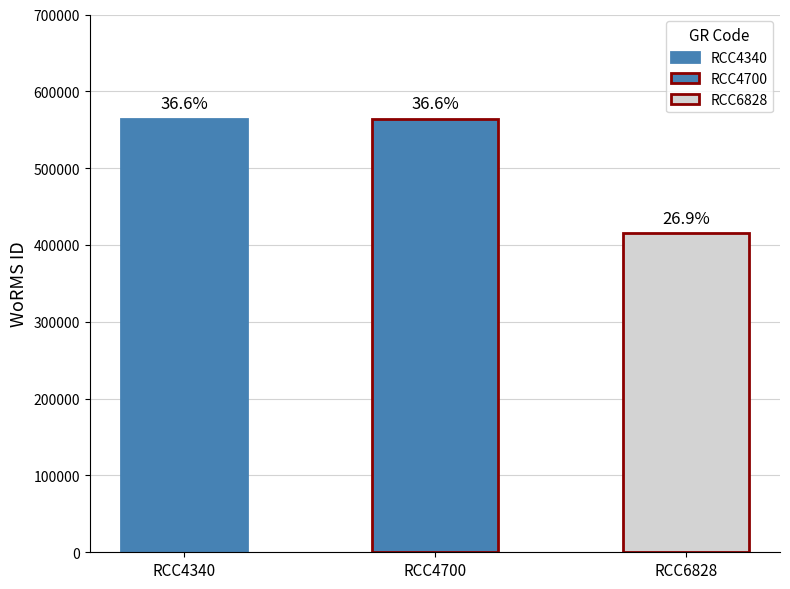

What is the ratio of the value at RCC4340 to the value at RCC6828?

1.4